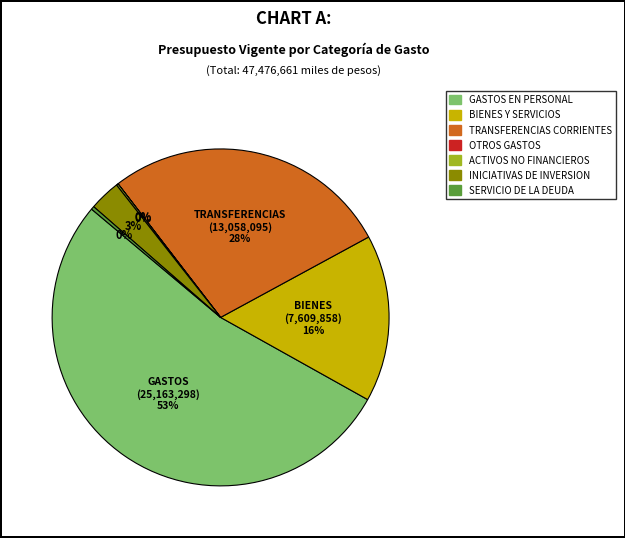

Which slice is the largest?

GASTOS EN PERSONAL